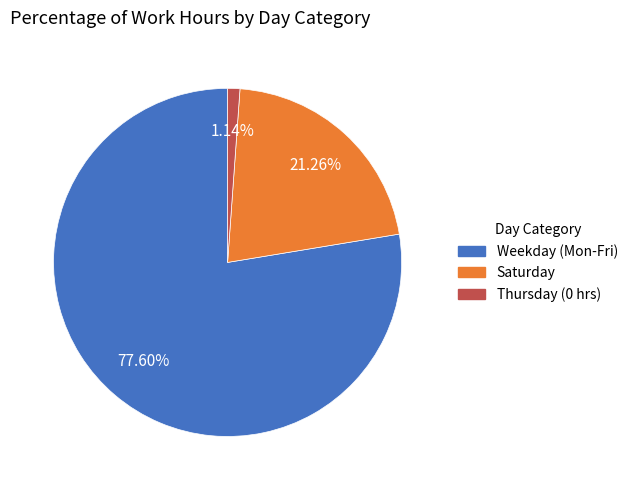

To the nearest percent, what is the average slice percentage?

33%